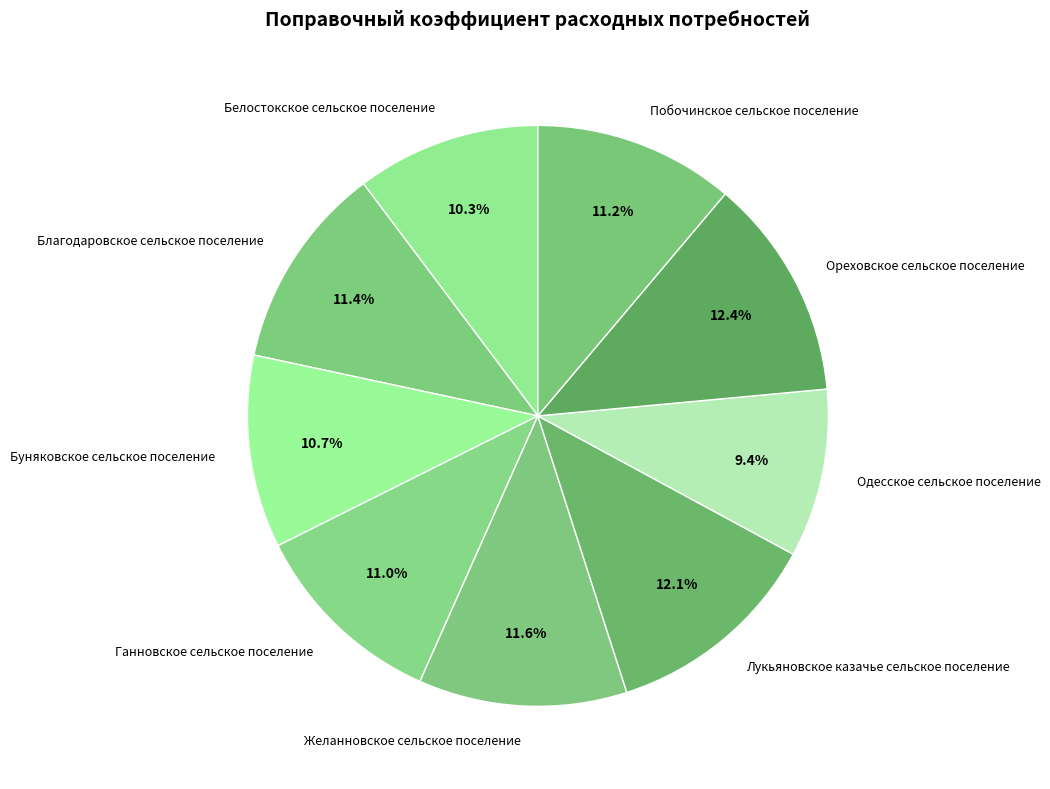

To the nearest percent, what is the difference between the Одесское сельское поселение and Белостокское сельское поселение slice percentages?

1%